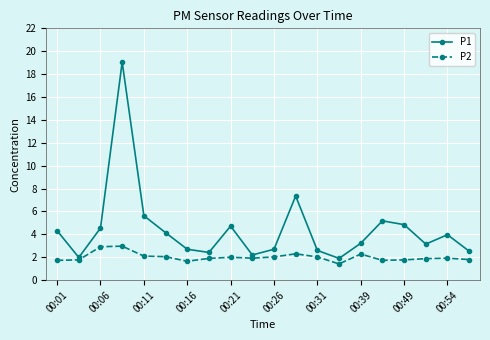

Which series has the largest range (max minus min)?

P1